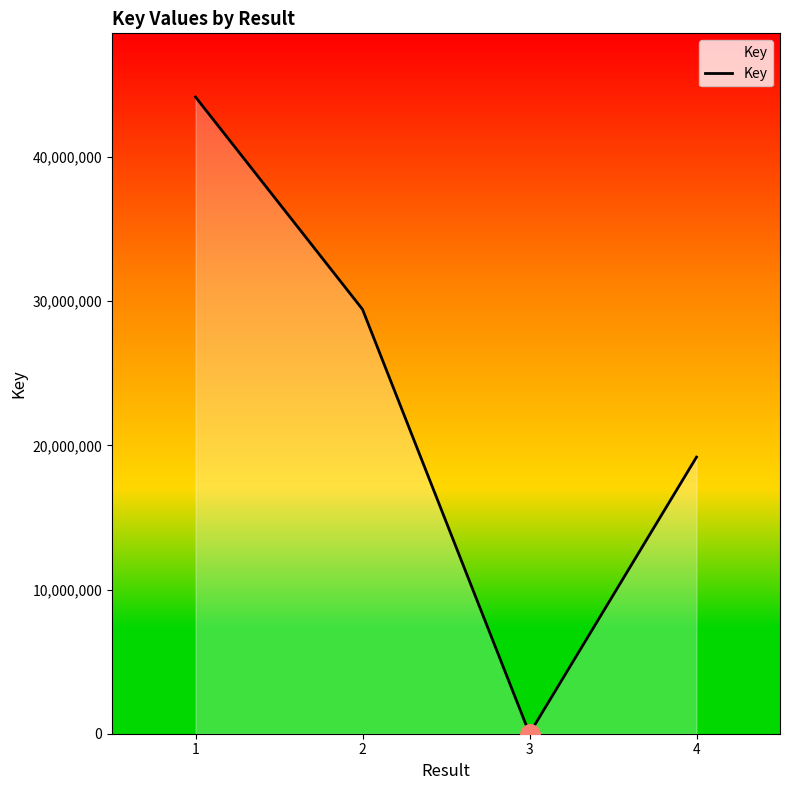

Does the chart display data point markers on the line(s)?

No